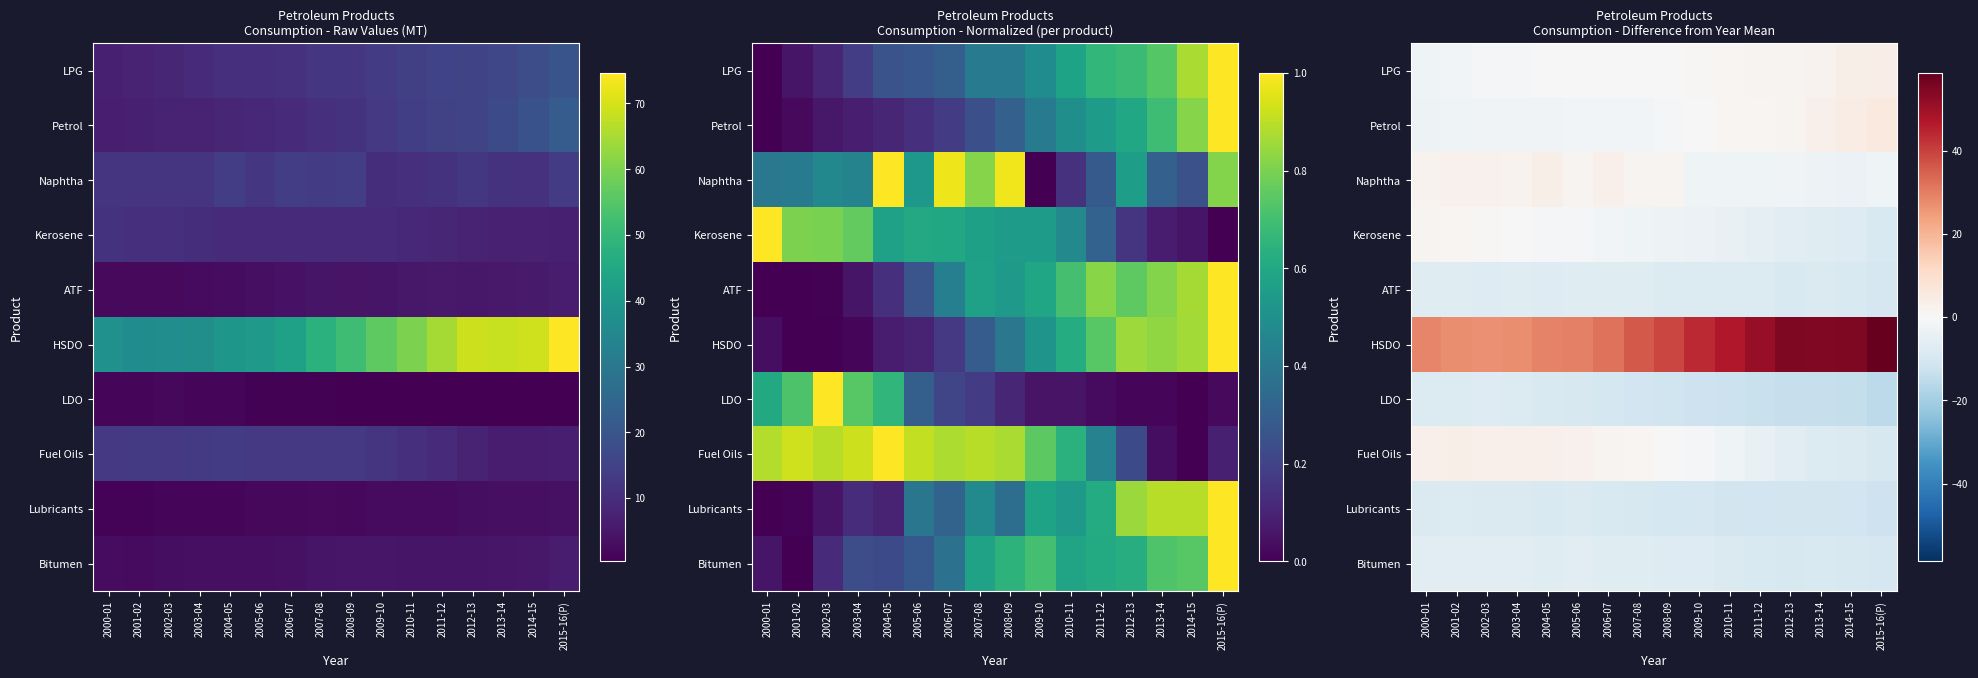

What is the difference between the second highest and second lowest values in the Bitumen series?

2.8